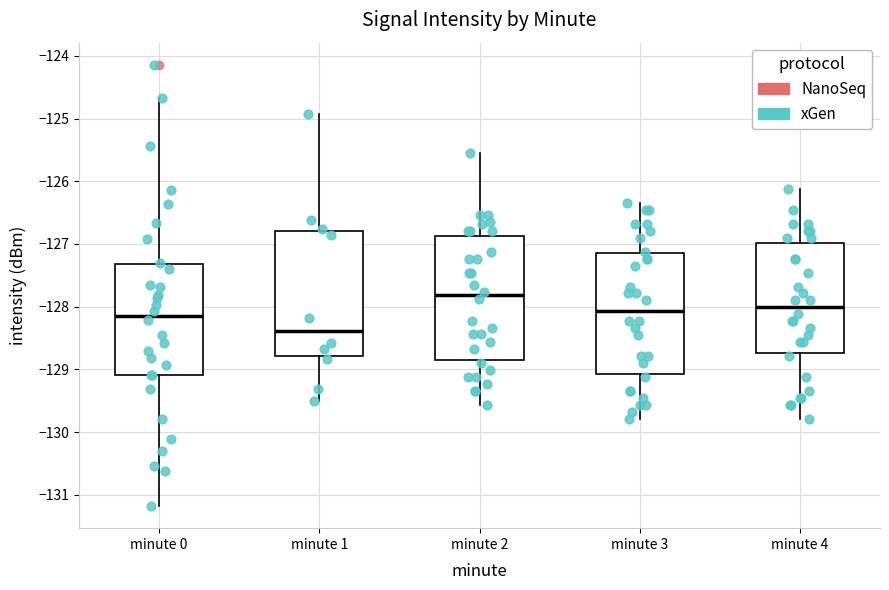

Where does the lower whisker of the box for minute 2 end on the y-axis? The values are not printed on the chart, so give them approximately, as read against the axis.

-129.6